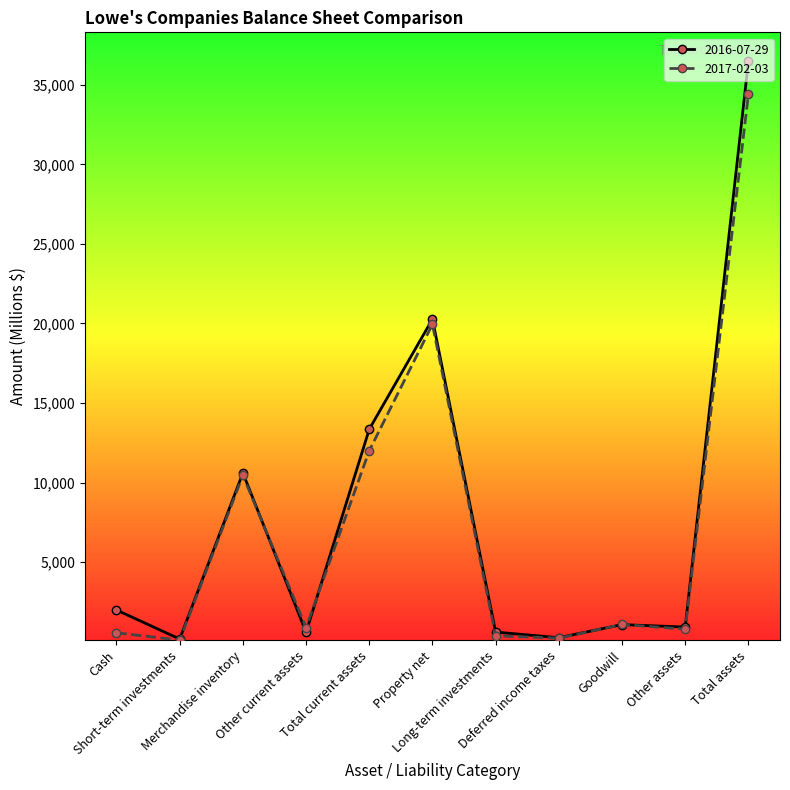

List the series in order of their peak value, lowest first.

2017-02-03, 2016-07-29